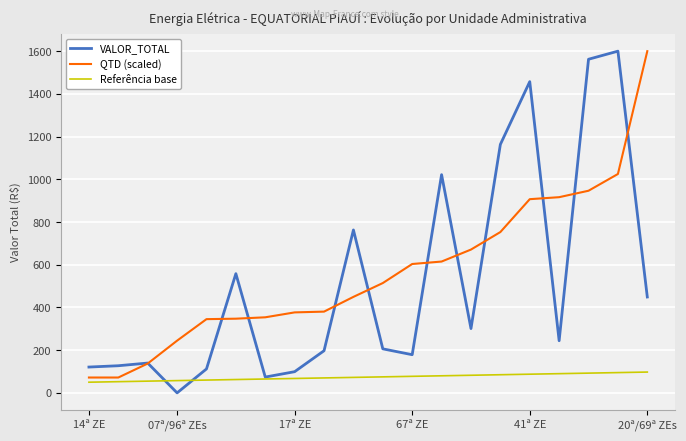

What is the highest value of the QTD (scaled) series?

1600.3